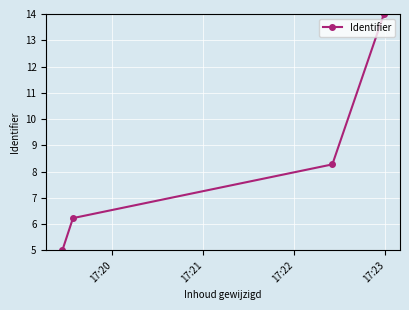

What is the greatest value displayed?

14.0